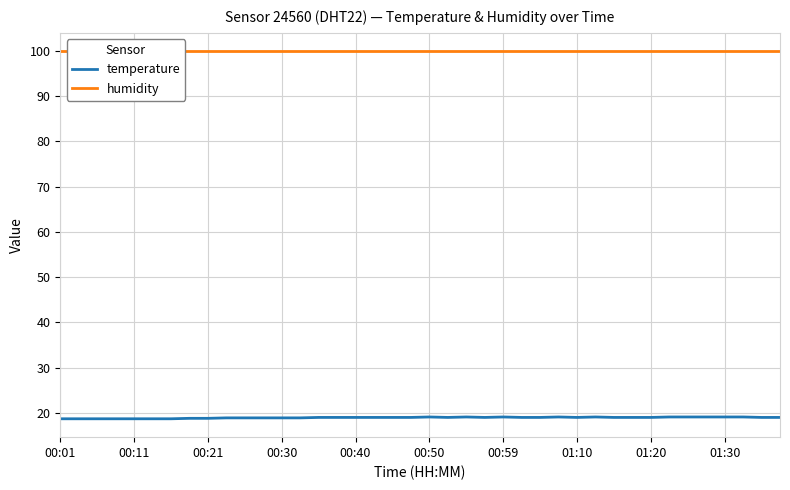

Which category has the highest value across all series?

00:01